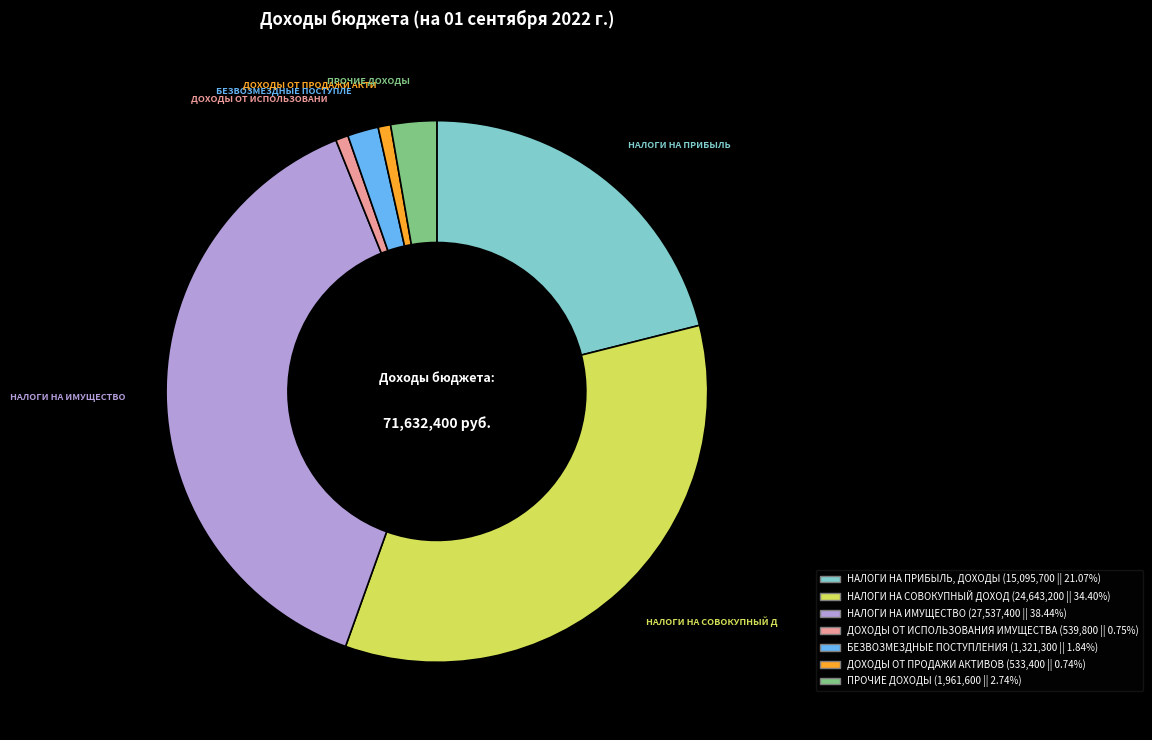

Is there a majority slice in this chart?

No